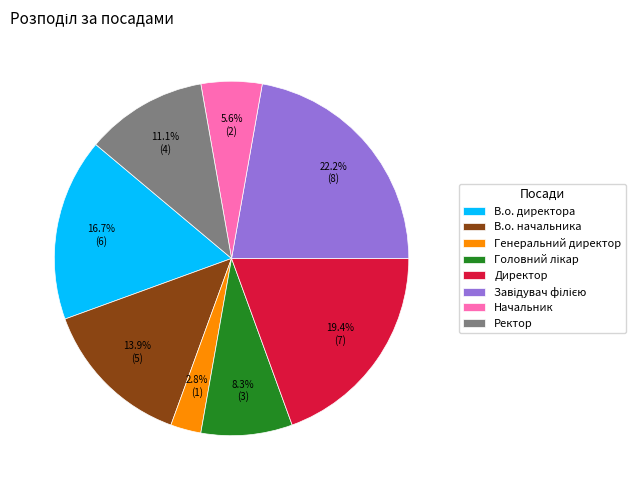

Count the number of slices in the pie.

8